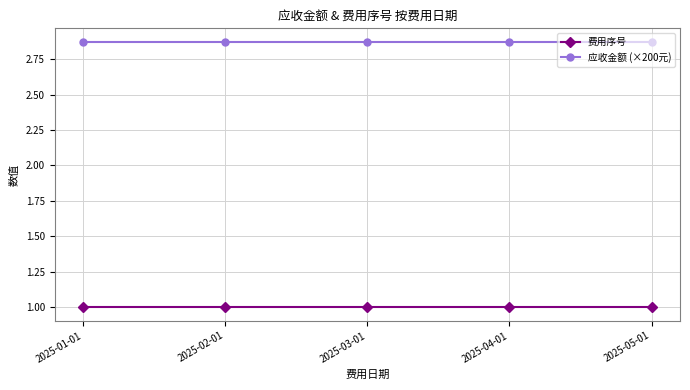

True or false: 应收金额 (×200元) has more than 2 points higher than both neighbors.

False